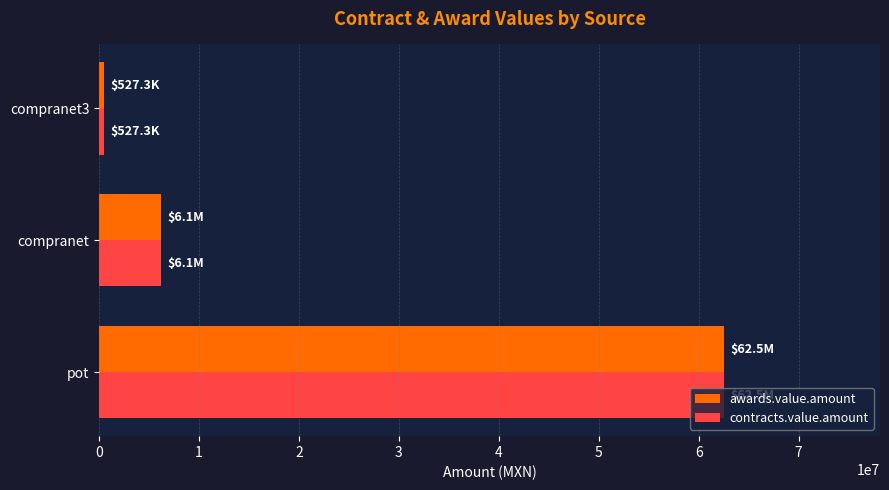

At which label is contracts.value.amount closest to 31525498?

compranet